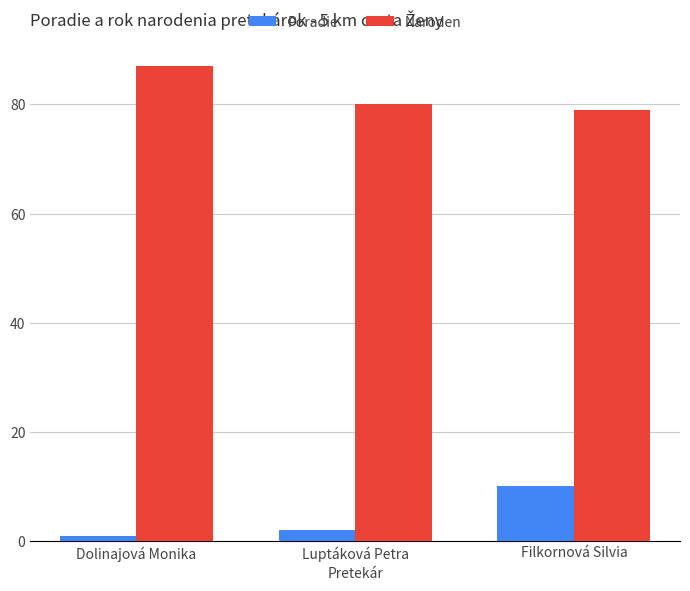

Which series has the largest total across all categories?

Naroden